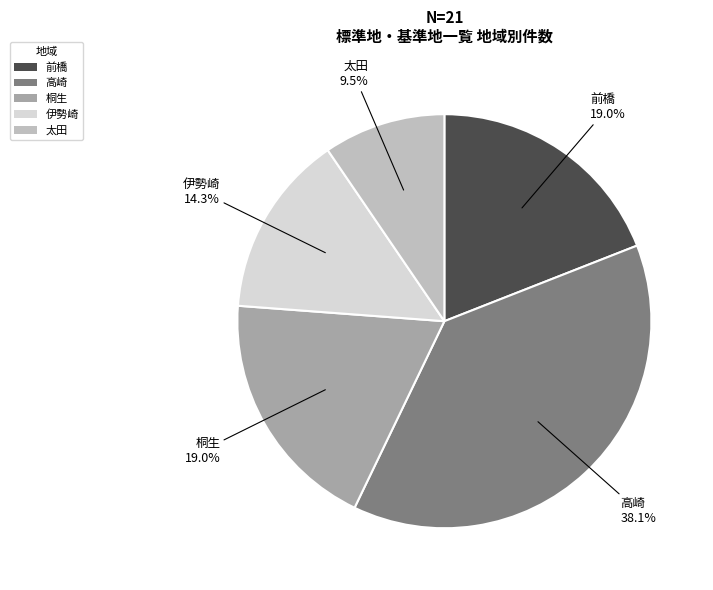

Which slice is the smallest?

太田